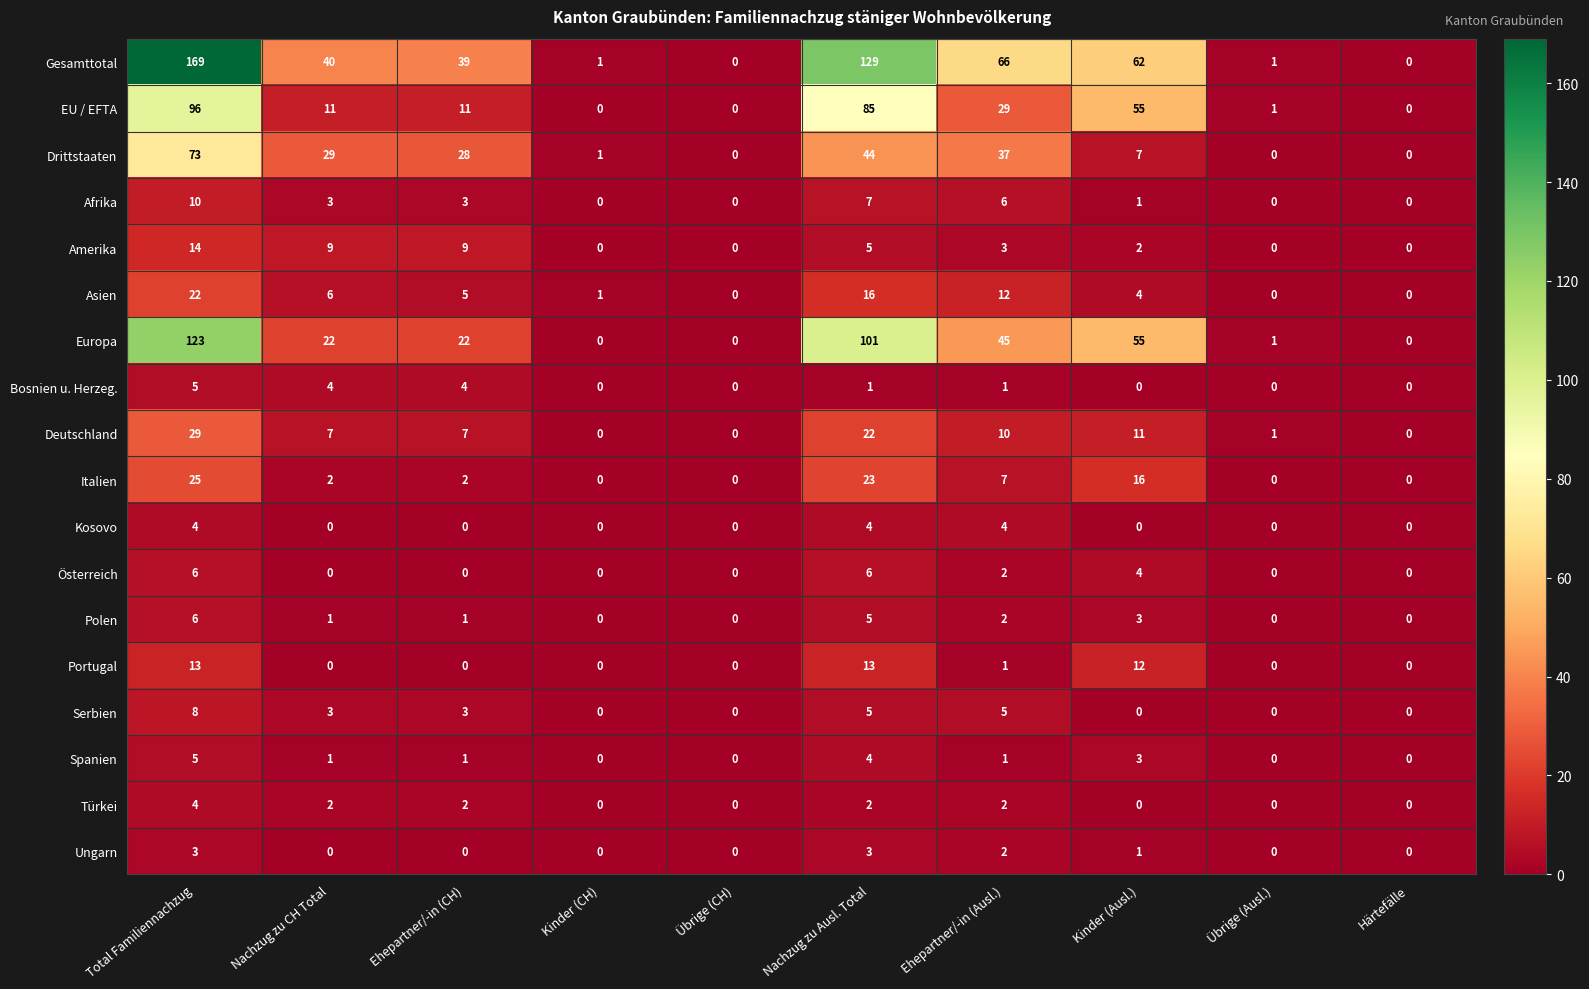

Read the EU / EFTA value at Total Familiennachzug, to the nearest 10.

100